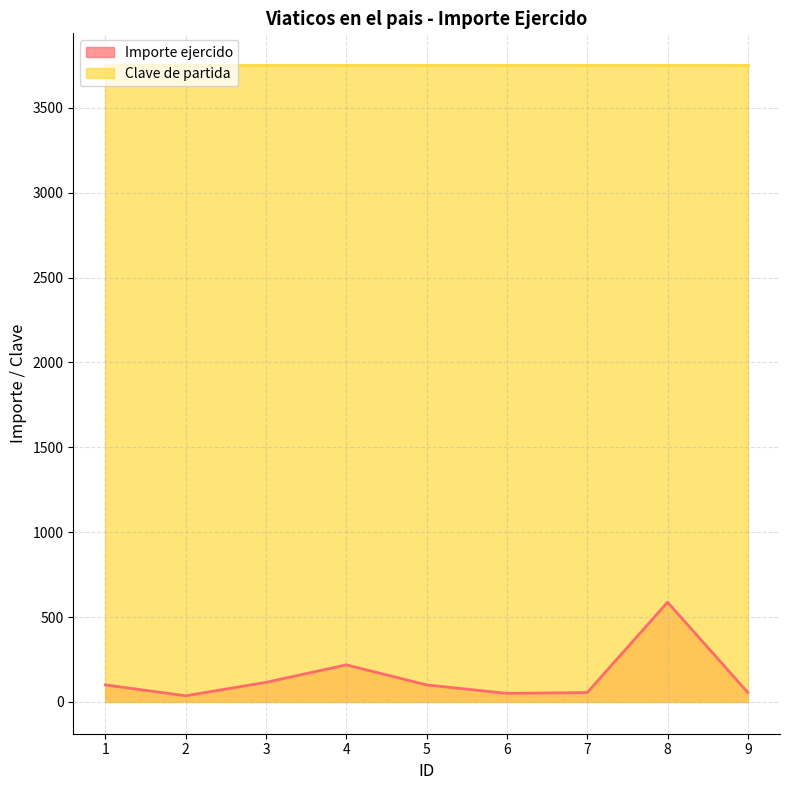

Approximately how many times larger is the value at 4 compared to 5?

2.2